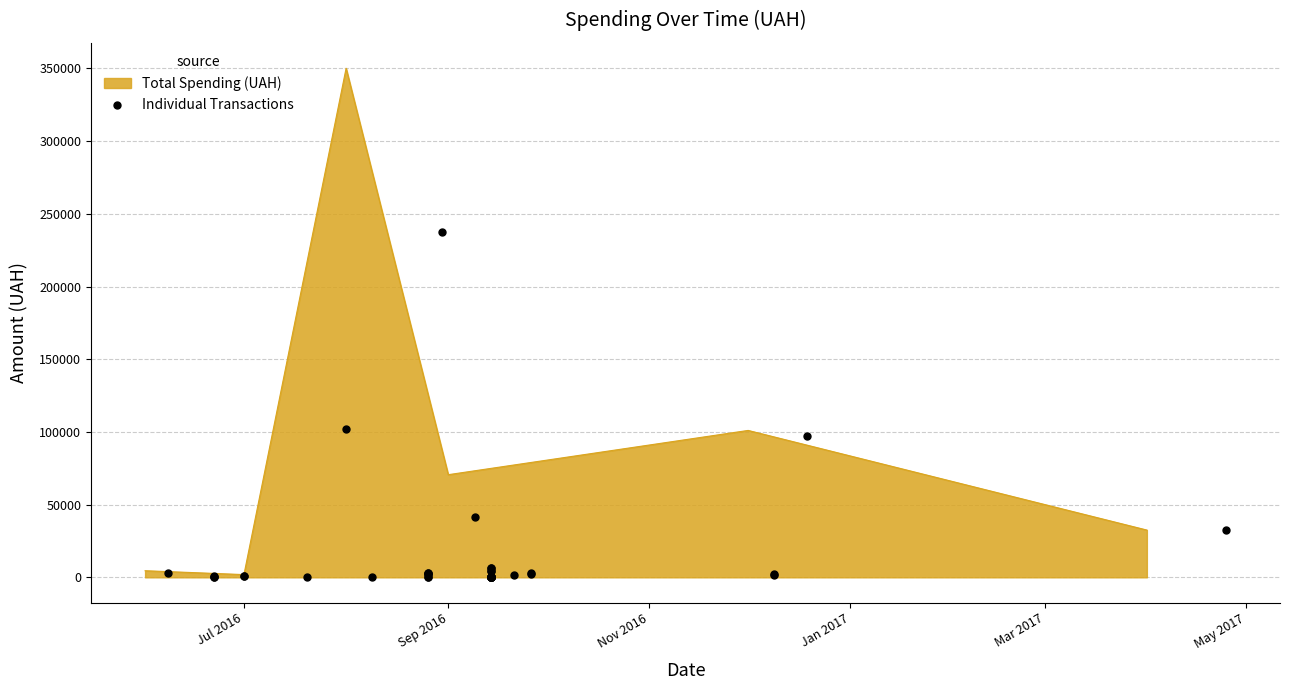

What is the maximum value for Total Spending (UAH)?

350118.7